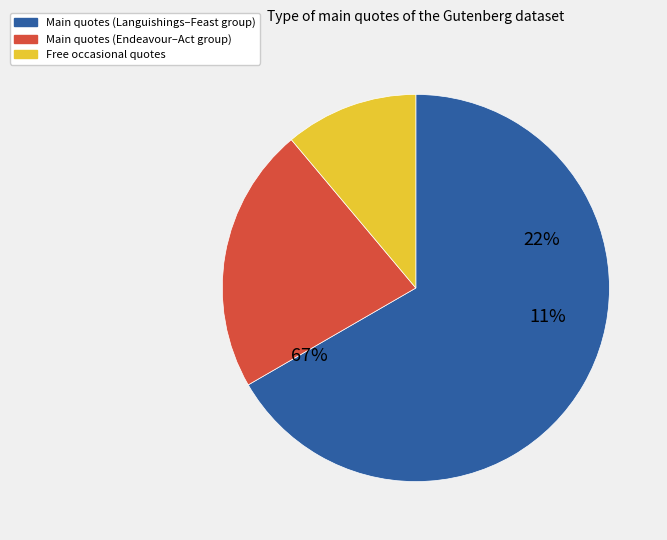

Is It is for this Reason the majority of the pie?

No